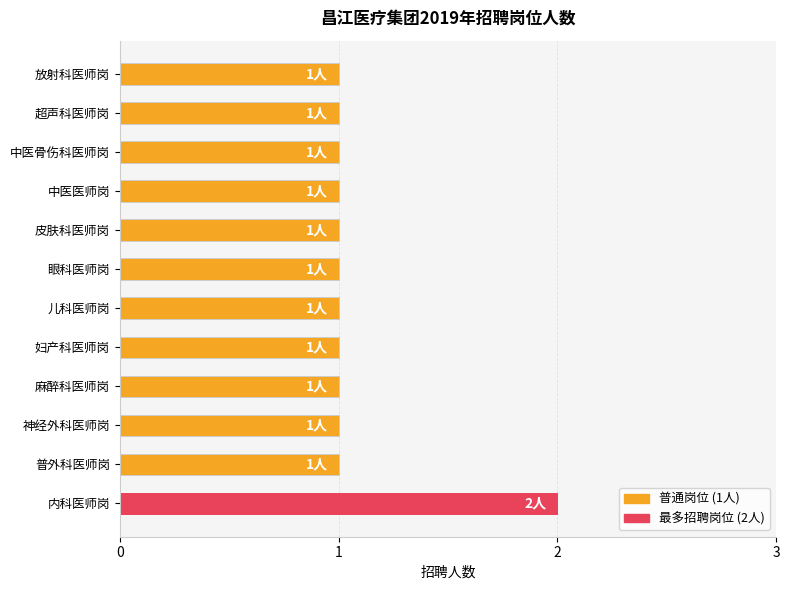

What is the sum of all values?

13